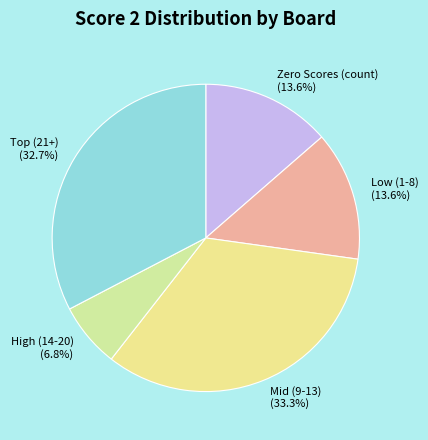

What percentage is NOT represented by Low (1-8) (13.6%)?

86.4%